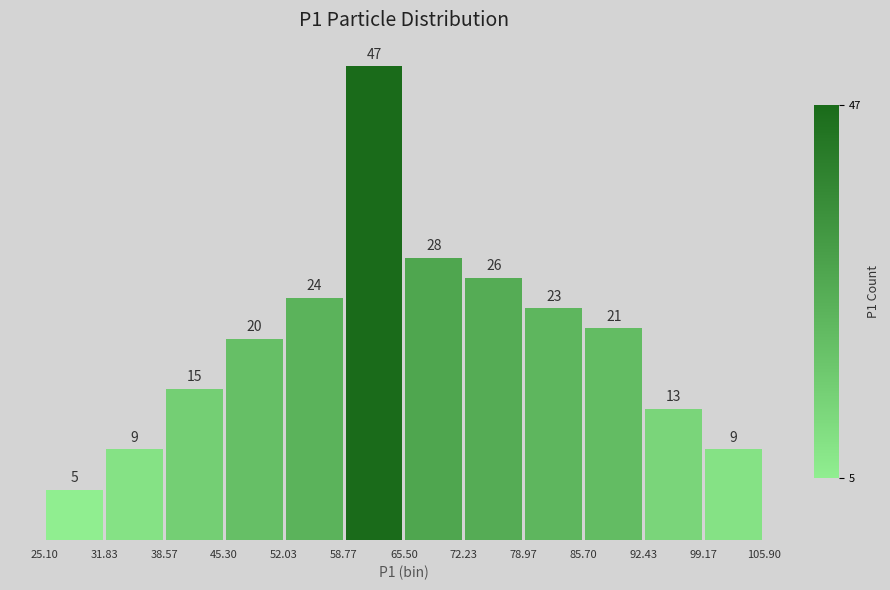

Reading left to right, transcribe this chart: for each bar, give the range it covers on the x-axis and its height.

25.10 to 31.83: 5
31.83 to 38.57: 9
38.57 to 45.30: 15
45.30 to 52.03: 20
52.03 to 58.77: 24
58.77 to 65.50: 47
65.50 to 72.23: 28
72.23 to 78.97: 26
78.97 to 85.70: 23
85.70 to 92.43: 21
92.43 to 99.17: 13
99.17 to 105.90: 9